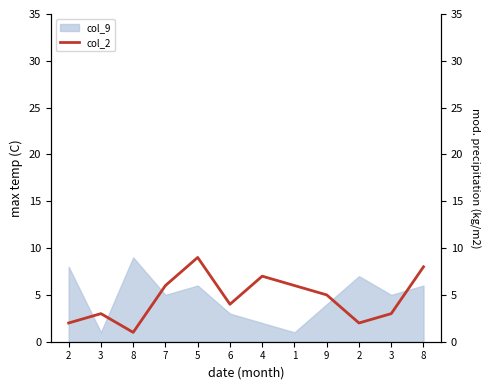

Rank the categories by value from highest to lowest.

5, 8, 4, 7, 1, 9, 6, 3, 3, 2, 2, 8